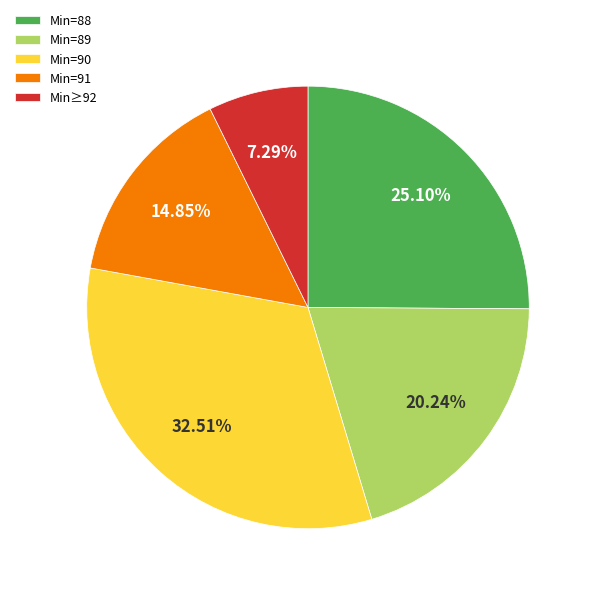

Approximately how many times larger is the value at Min=89 compared to Min≥92?

2.8